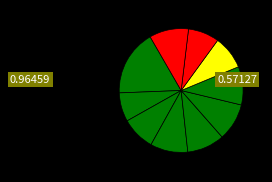

How many segments does this pie chart have?

10